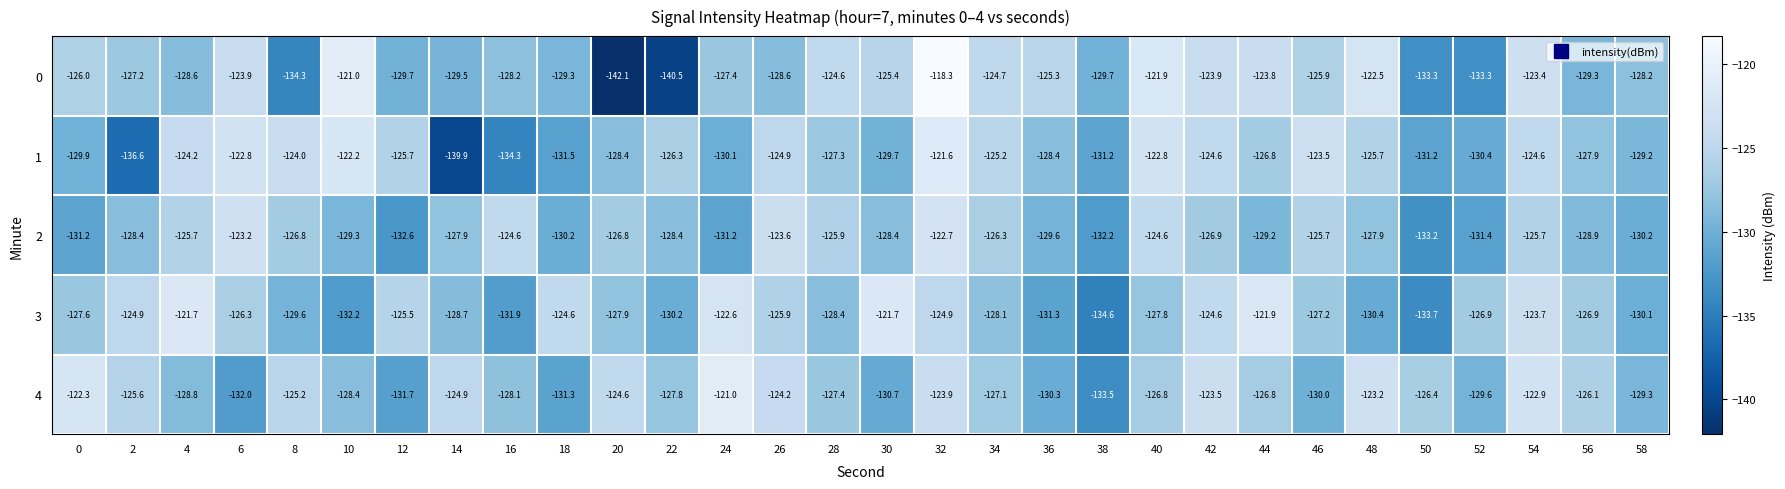

True or false: 3 has a value of -202.4 at 14.

False